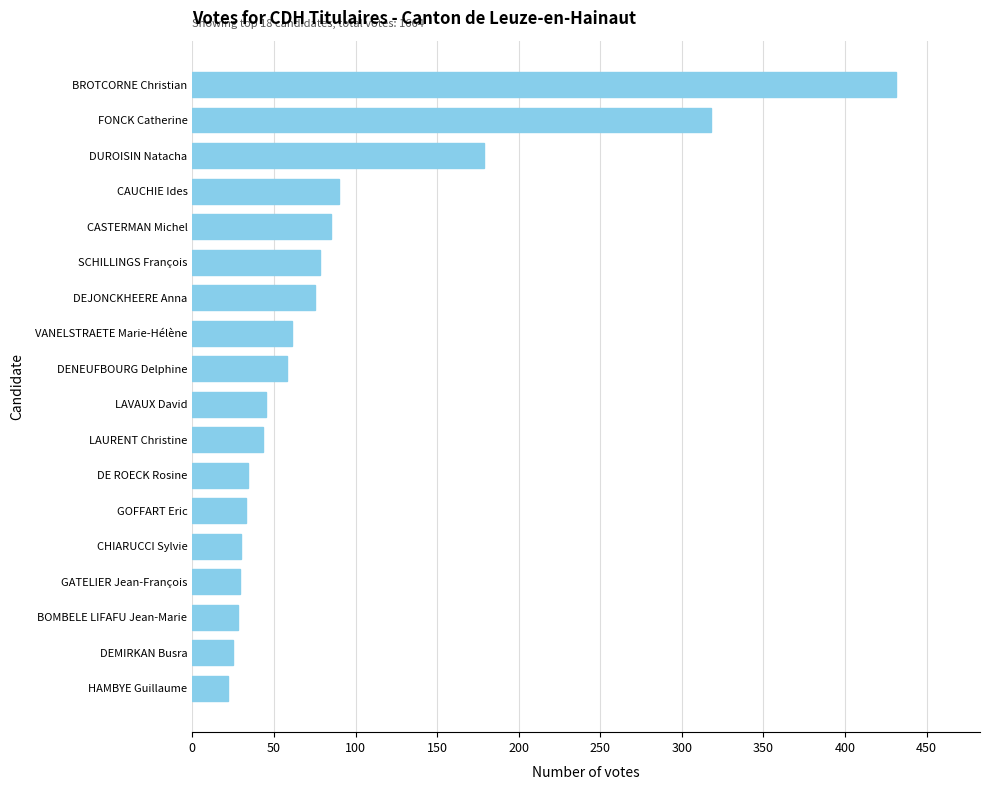

What is the sum of the values at LAURENT Christine and BOMBELE LIFAFU Jean-Marie?

71